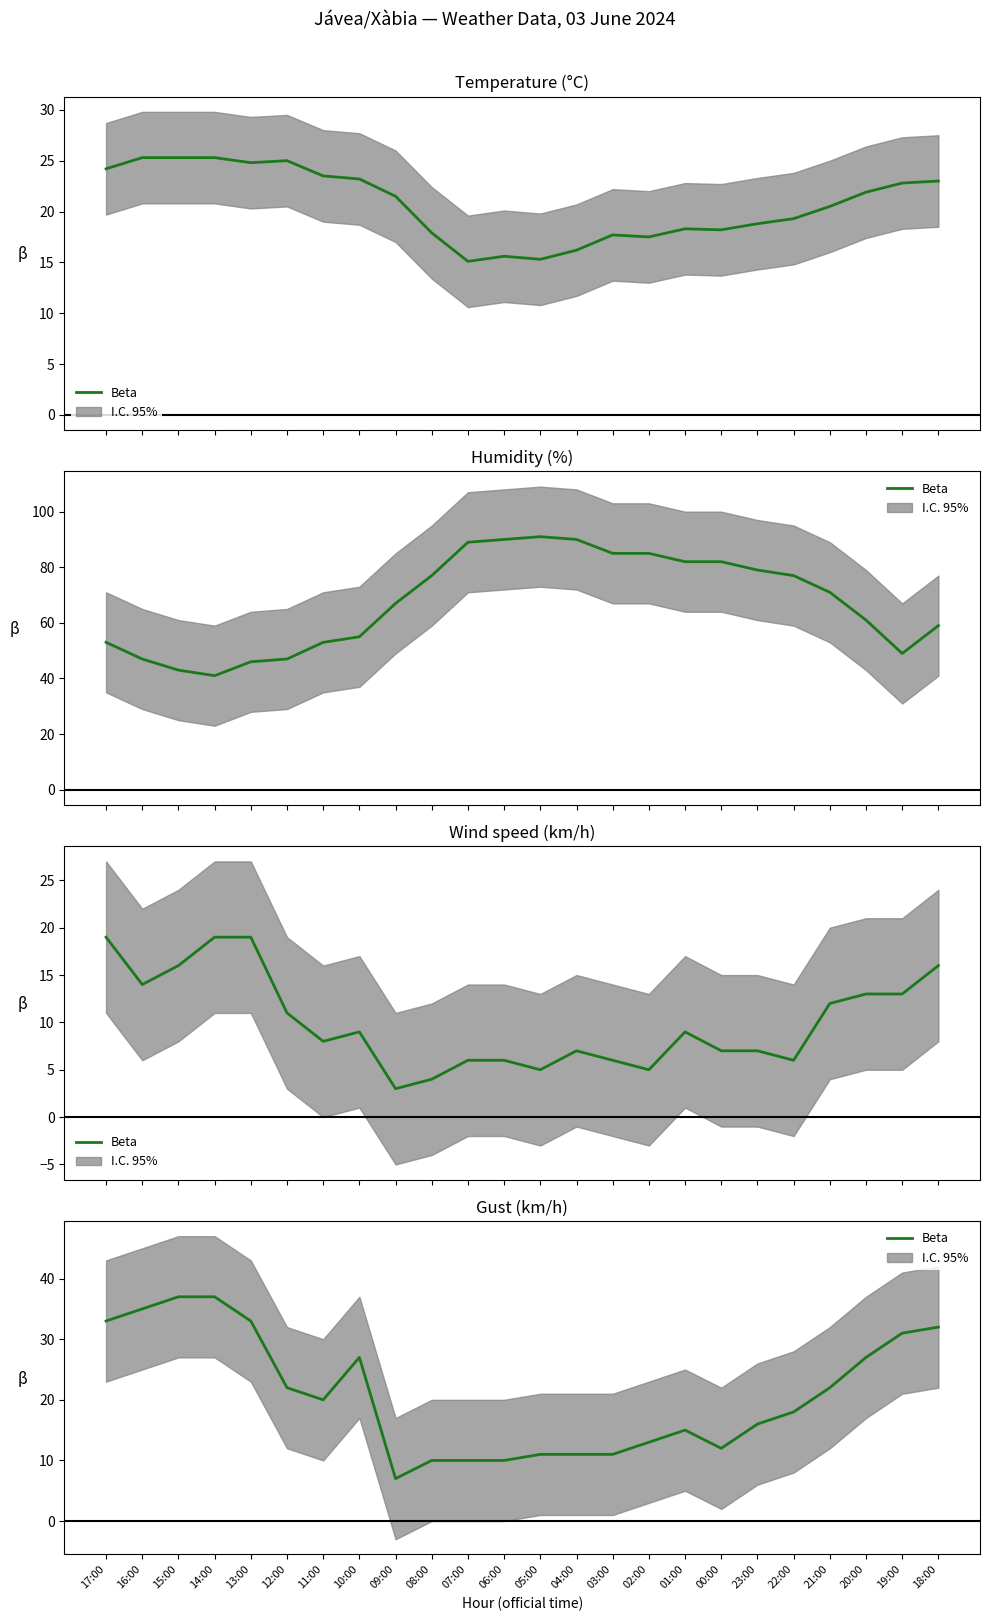

True or false: the data shows 13 at 02:00.

True